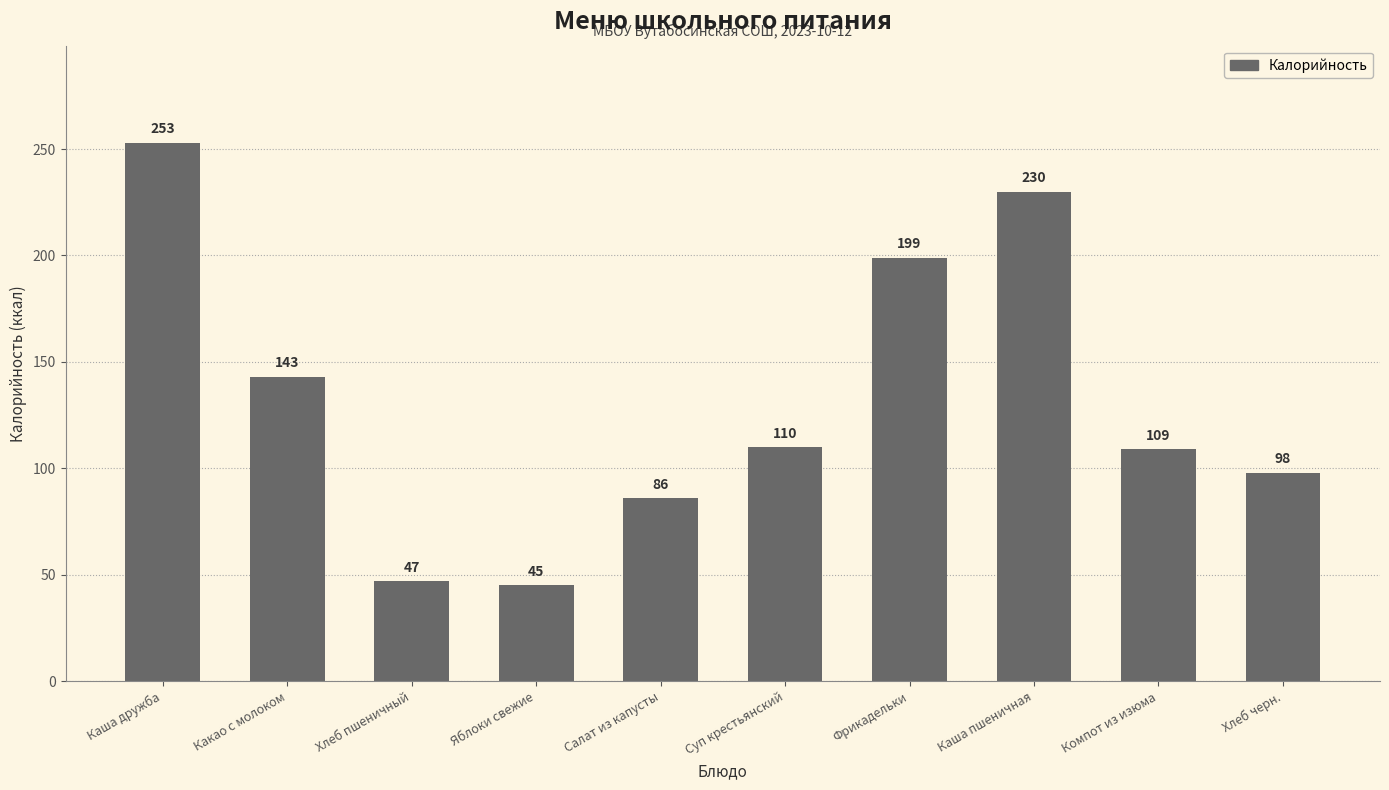

Which has a higher value, Хлеб черн. or Каша пшеничная?

Каша пшеничная